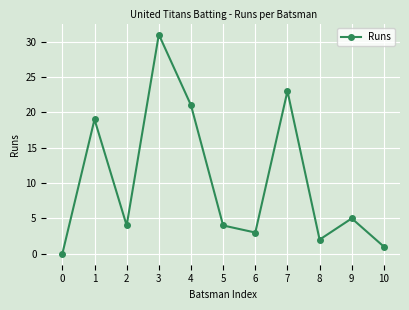

What is the average value?

10